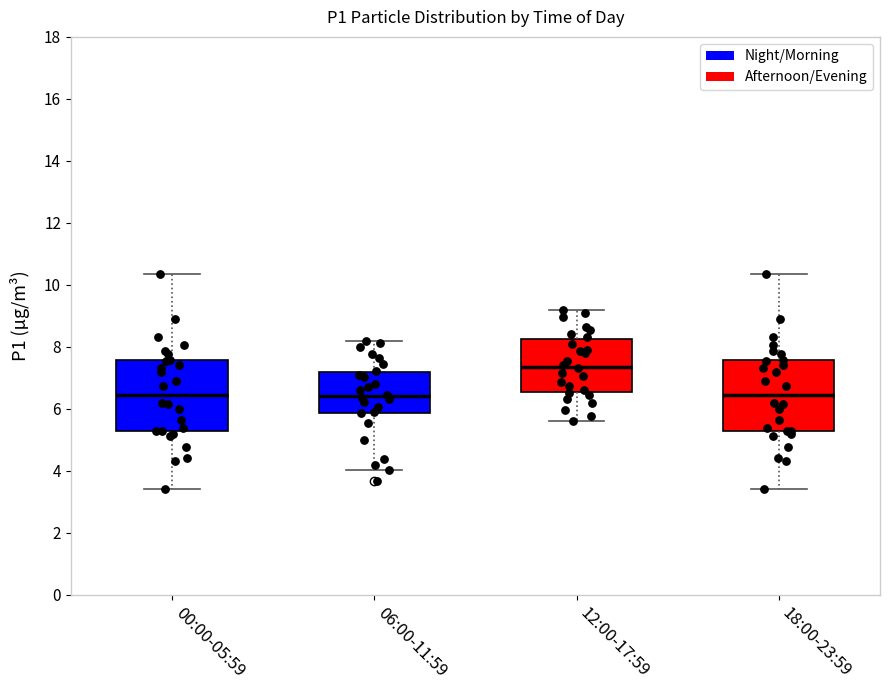

Reading left to right, transcribe this box plot: for each box, give where its median line is, the range the box spans, and where its two whiskers end, as read against the y-axis. The values are not printed on the chart, so give them approximately, as read against the axis.

00:00-05:59: median 6.4, box 5.2 to 7.6, whiskers 3.4 to 10.4
06:00-11:59: median 6.4, box 5.8 to 7.2, whiskers 4.0 to 8.2
12:00-17:59: median 7.4, box 6.6 to 8.2, whiskers 5.6 to 9.2
18:00-23:59: median 6.4, box 5.2 to 7.6, whiskers 3.4 to 10.4